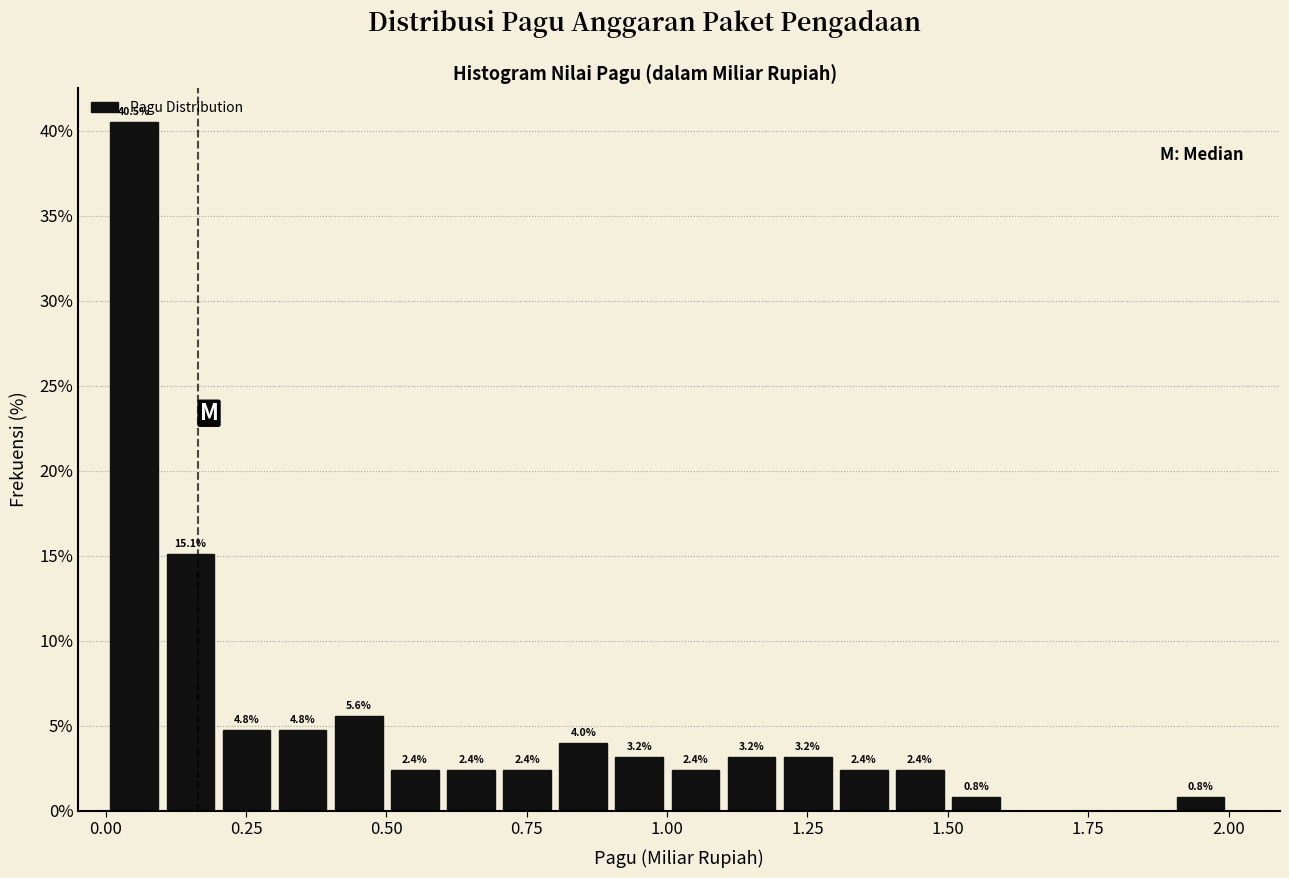

Around what value on the x-axis is the tallest bar? Give the approximate position of its centre, as read against the axis.

0.05